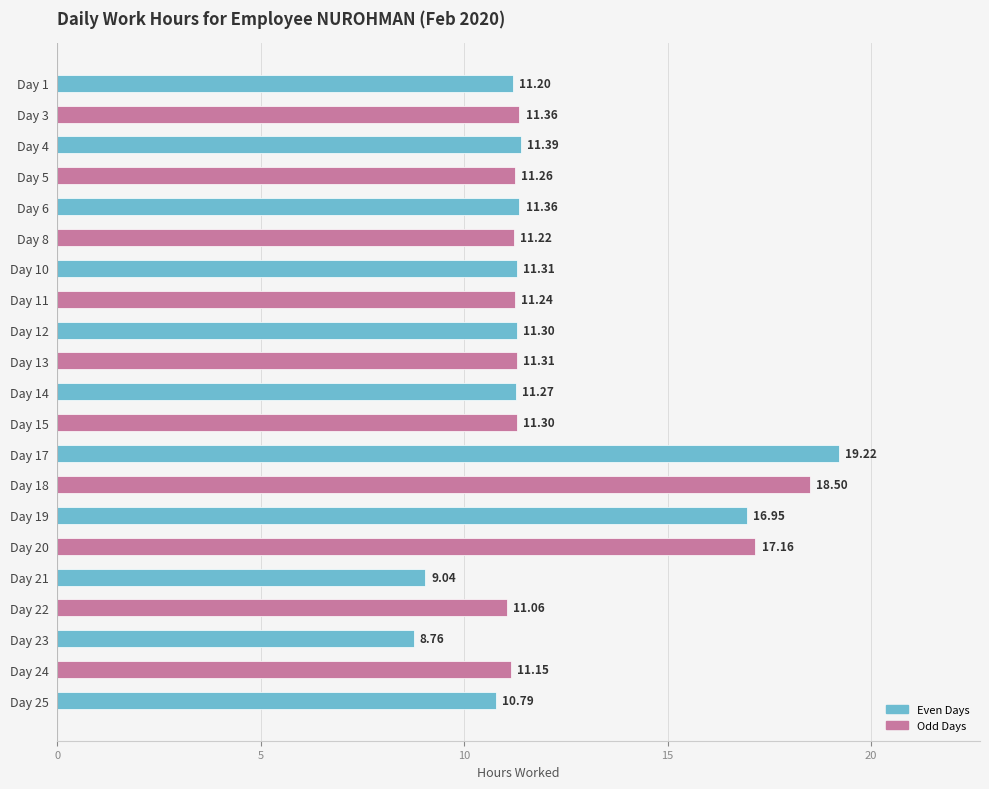

What is the difference between the second highest and second lowest values?

9.5